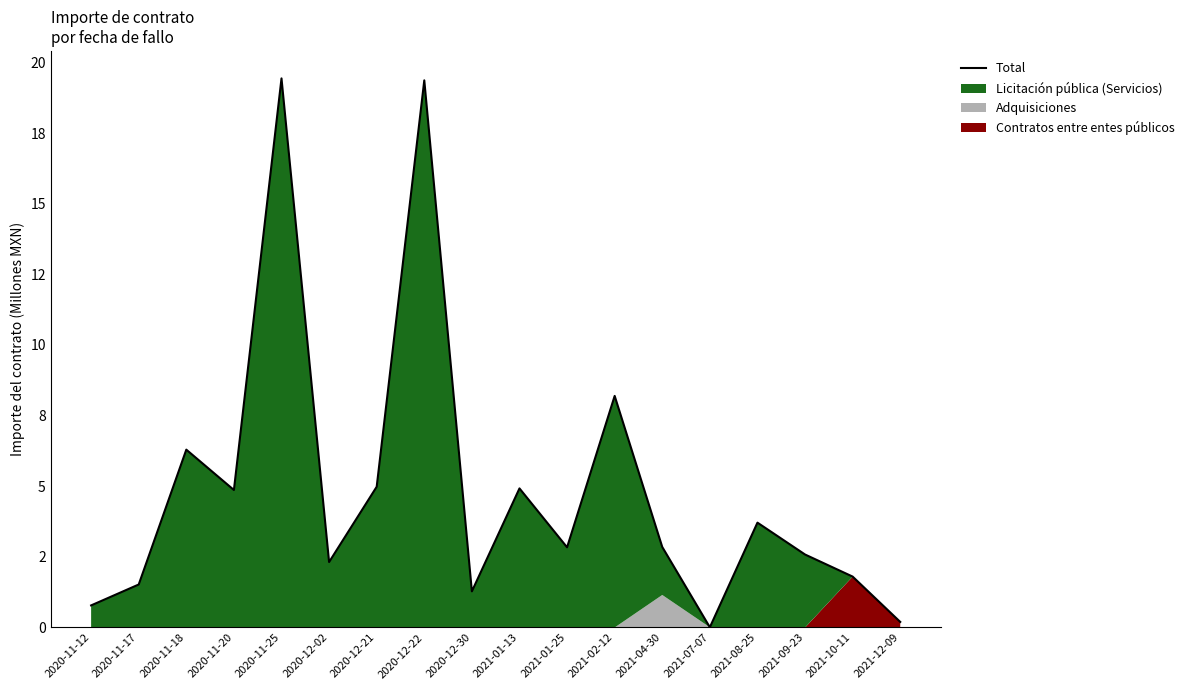

List the labels in order of value, smallest first.

2021-07-07, 2021-12-09, 2020-11-12, 2020-12-30, 2020-11-17, 2021-10-11, 2020-12-02, 2021-09-23, 2021-01-25, 2021-04-30, 2021-08-25, 2020-11-20, 2021-01-13, 2020-12-21, 2020-11-18, 2021-02-12, 2020-12-22, 2020-11-25